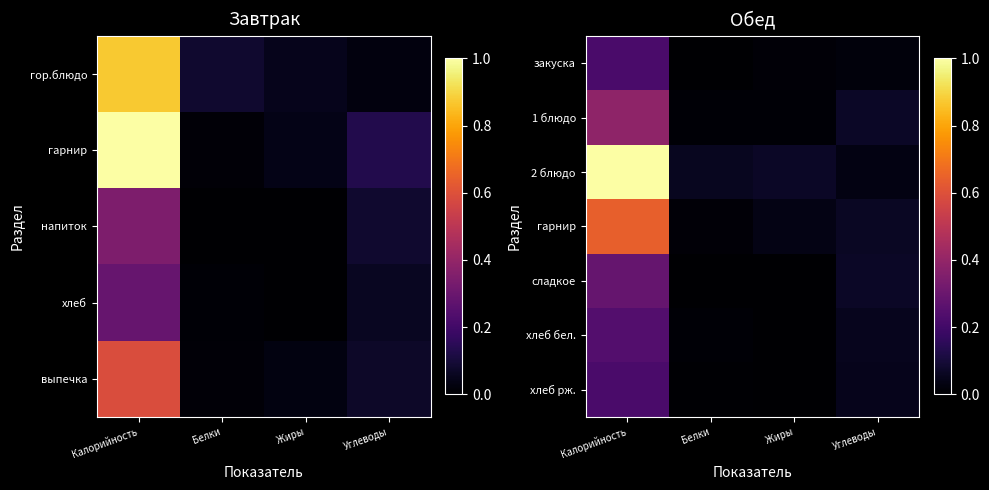

At how many categories does at least one series exceed 0?

4